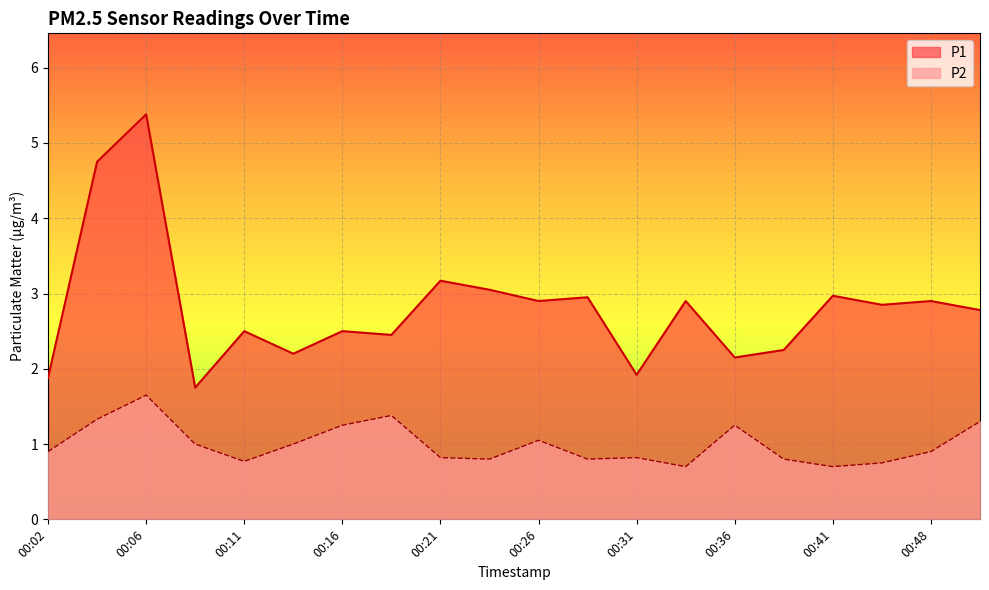

What is the average value of the P1 series?

2.8